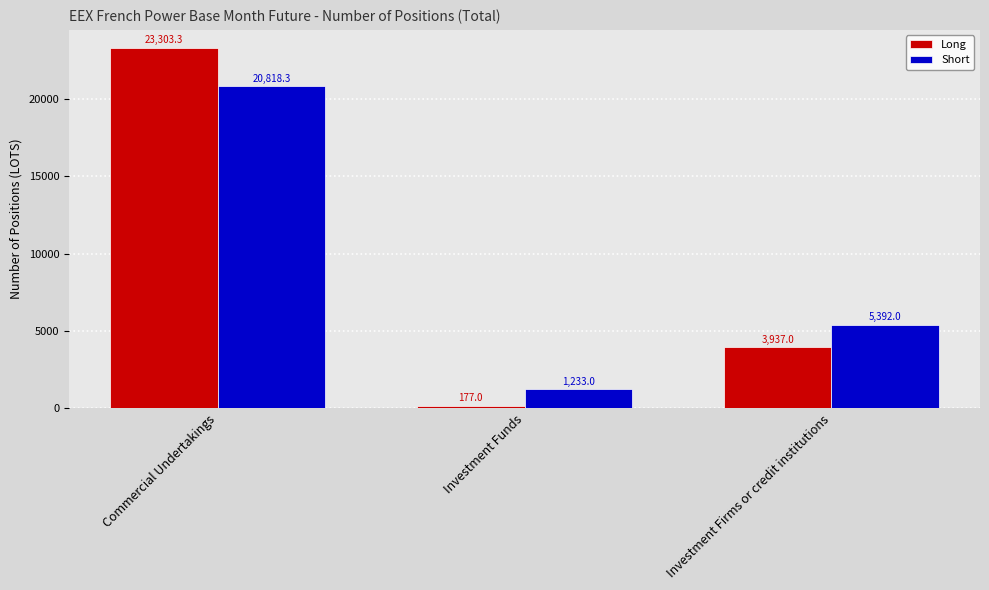

What are all the series names shown in the legend?

Long, Short